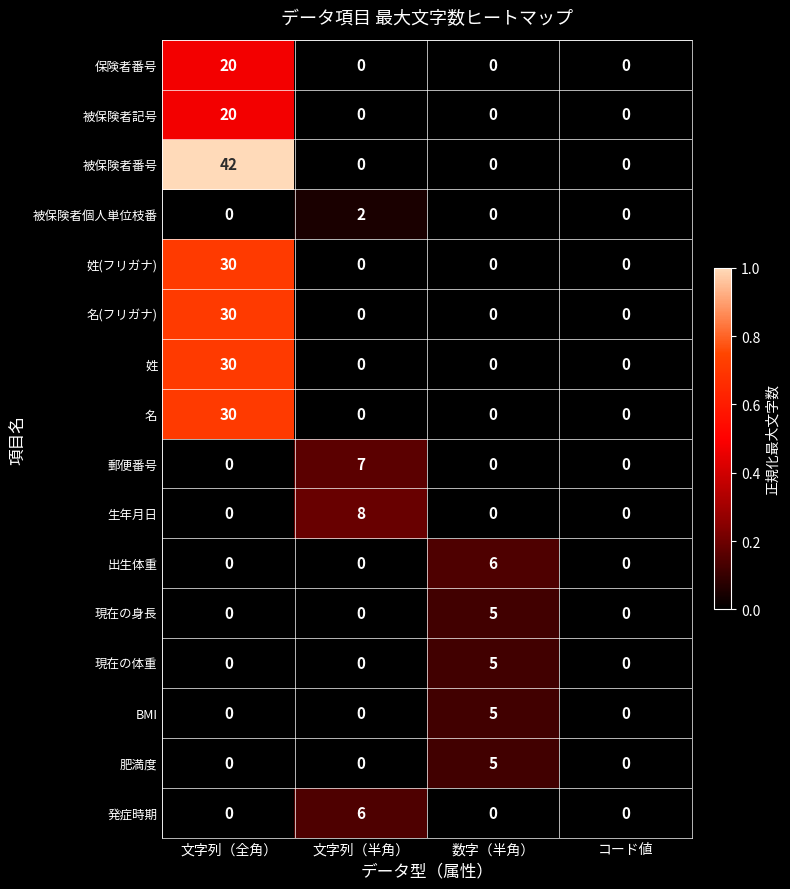

How many data points does each series have?

4